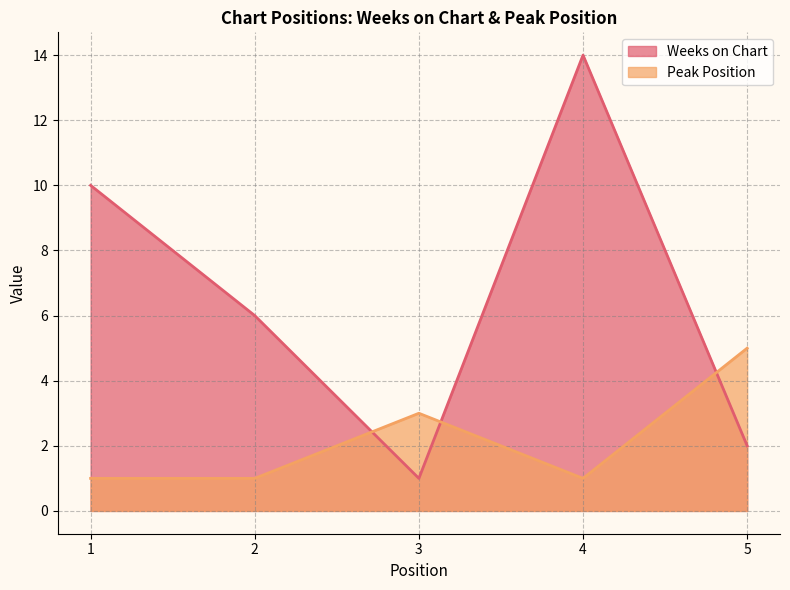

True or false: Weeks on Chart and Peak Position intersect in this chart.

True